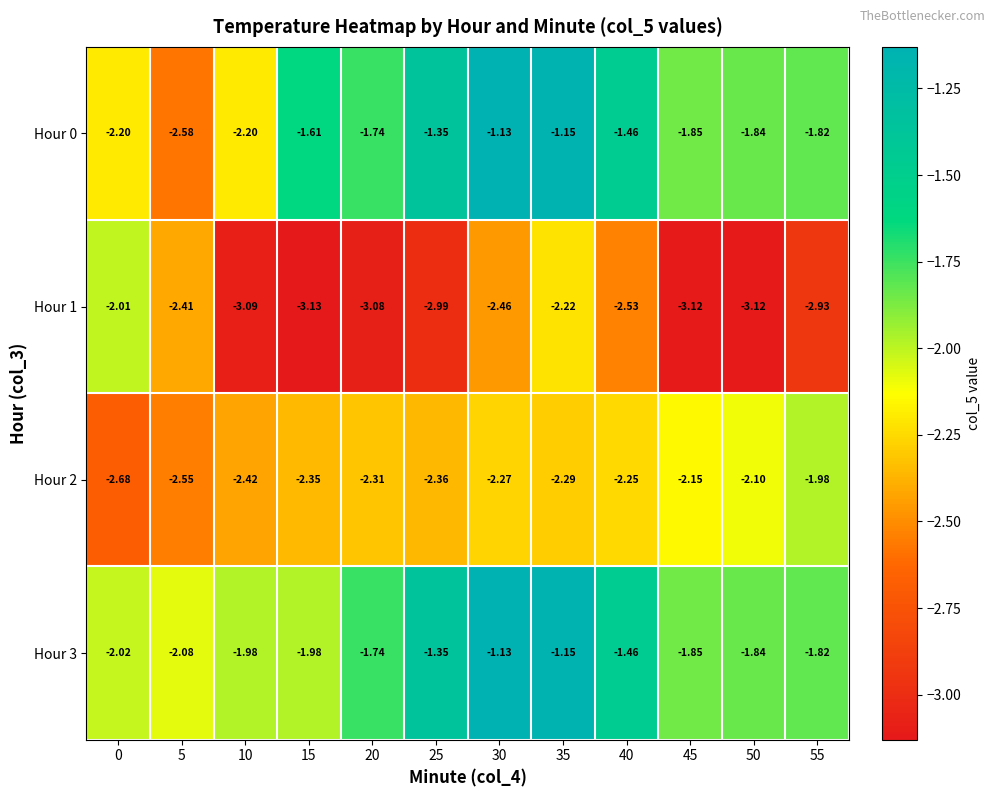

What is the difference between the highest and lowest values at 0?

0.7